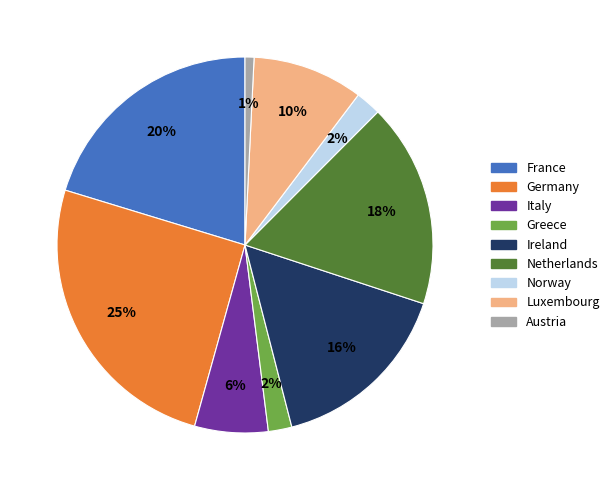

To the nearest percent, what portion does France represent?

20%